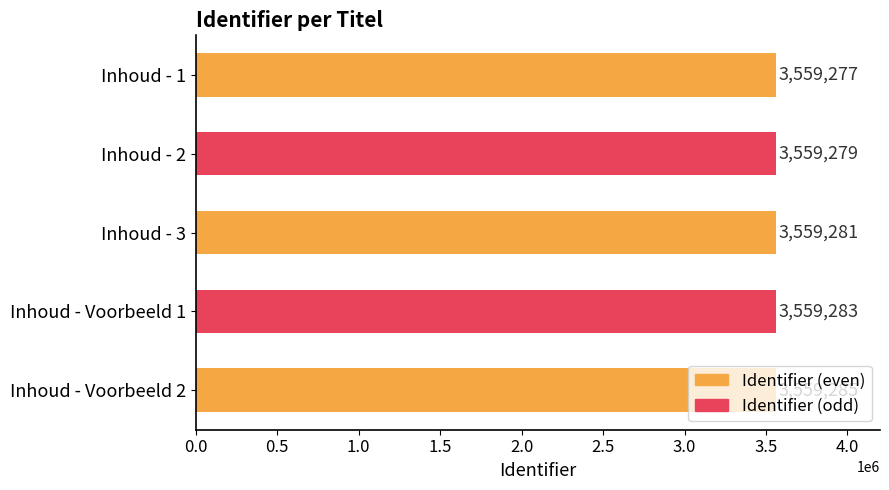

At which label is the value closest to 3559281?

Inhoud - 3